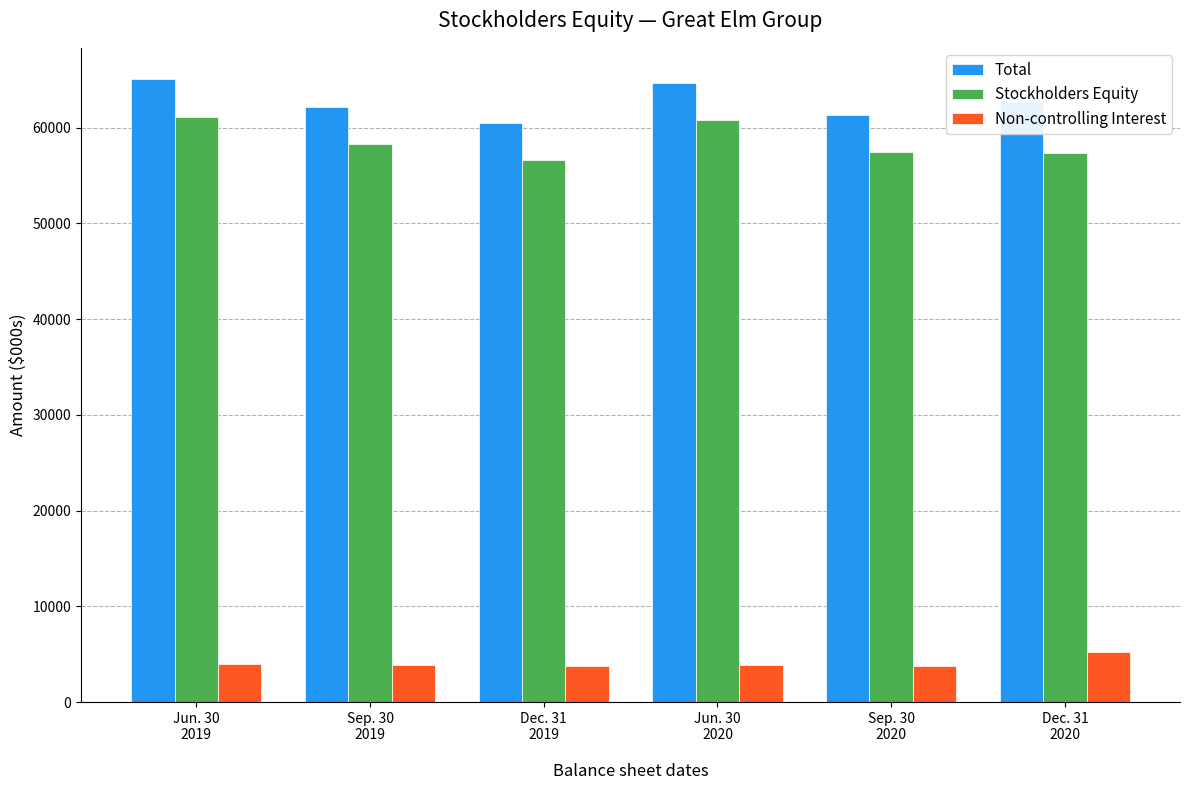

The Stockholders Equity series shows 56637 at Dec. 31
2019. True or false?

True